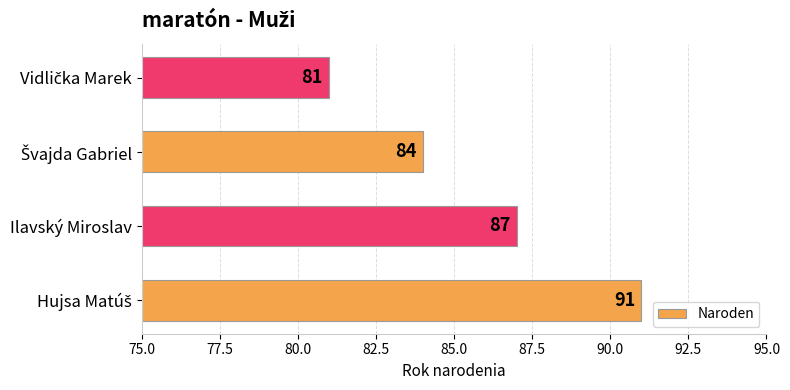

What is the greatest value displayed?

91